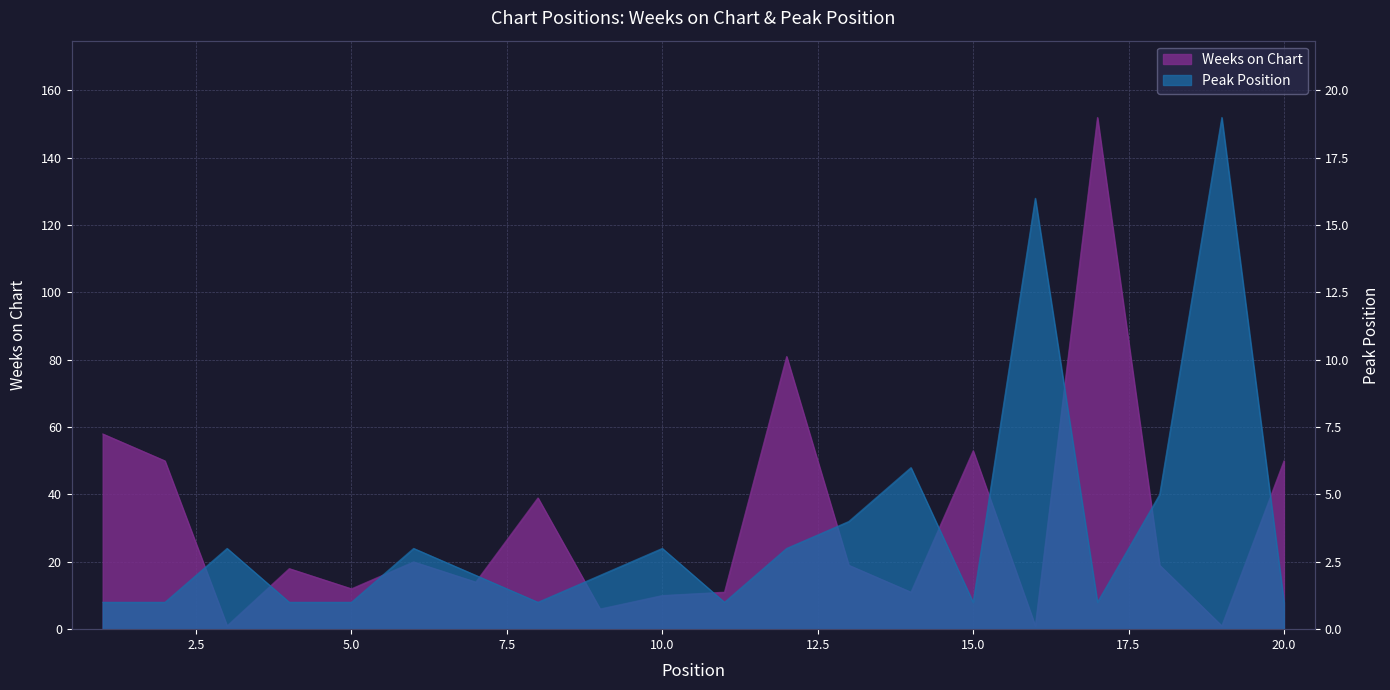

Where does the Peak Position series first go above 2?

3